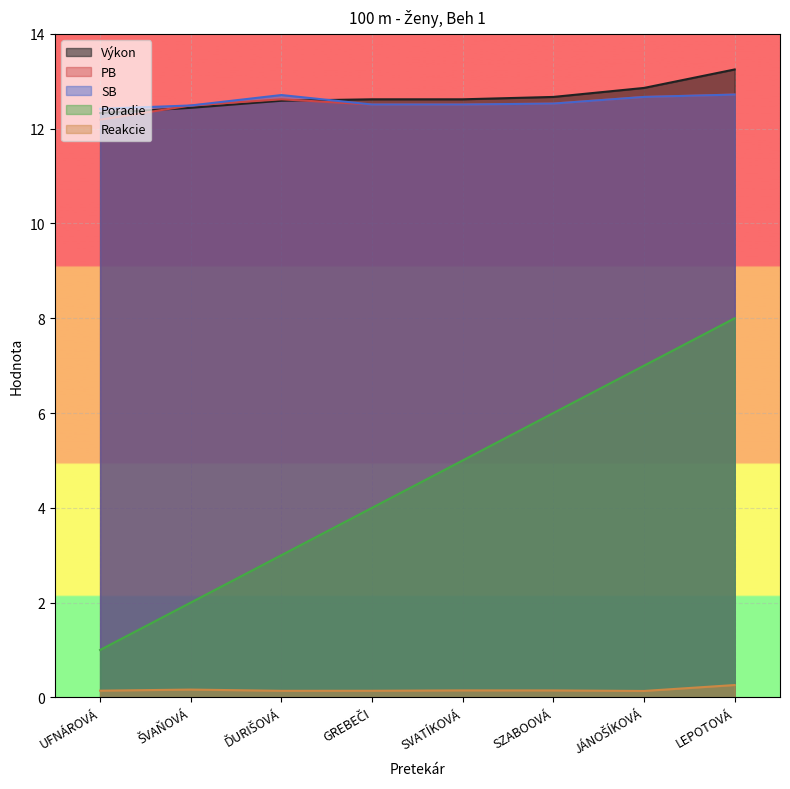

At which category does PB reach its first local peak?

ĎURIŠOVÁ